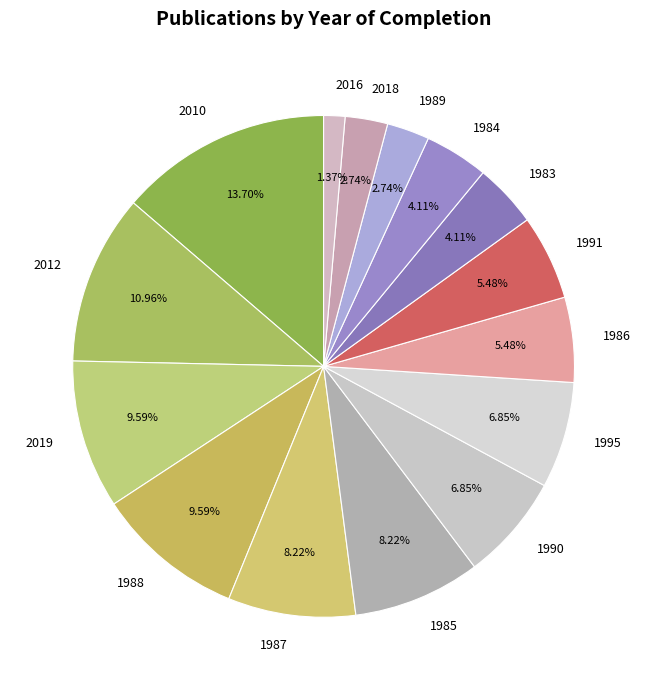

To the nearest percent, what is the combined percentage of 1983 and 1989?

7%